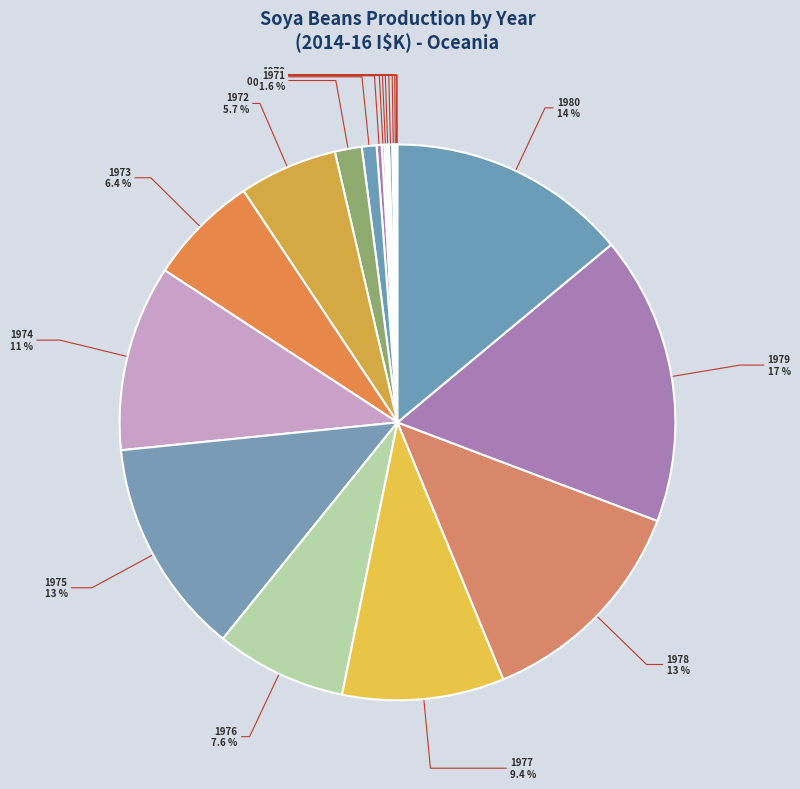

To the nearest percent, what is the average slice percentage?

5%